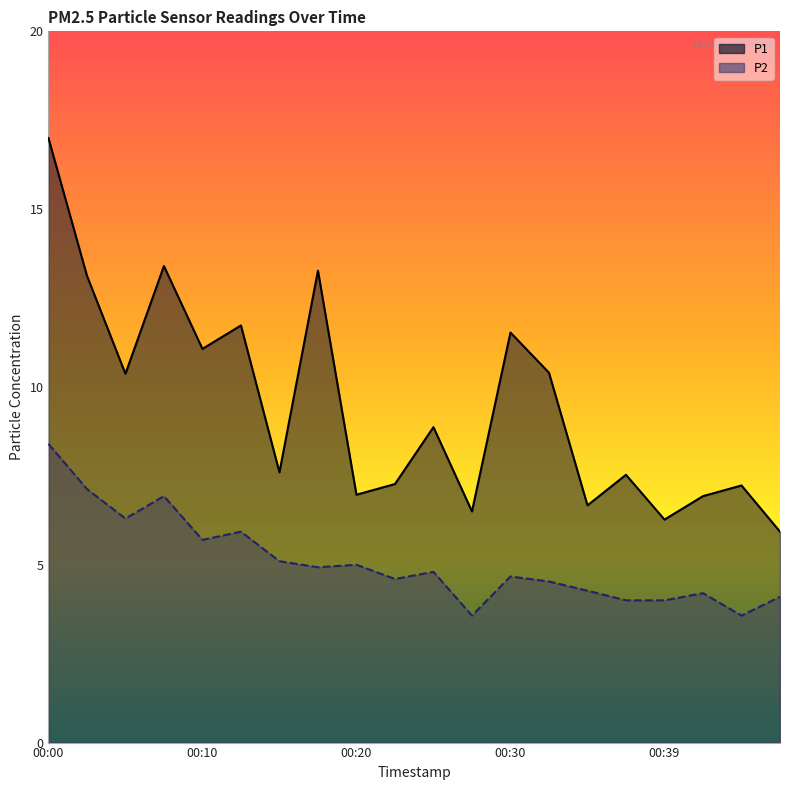

What is the maximum value for P2?

8.4